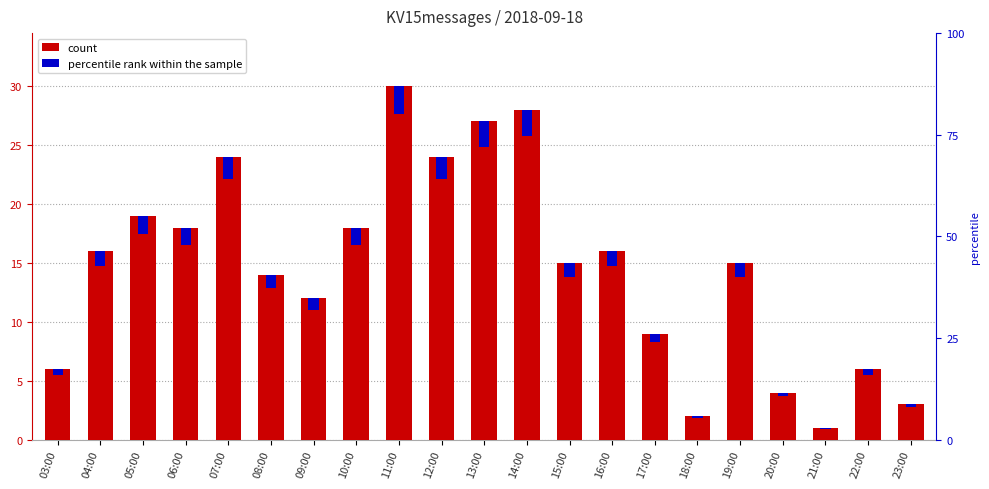

Does the chart contain stacked bars?

No